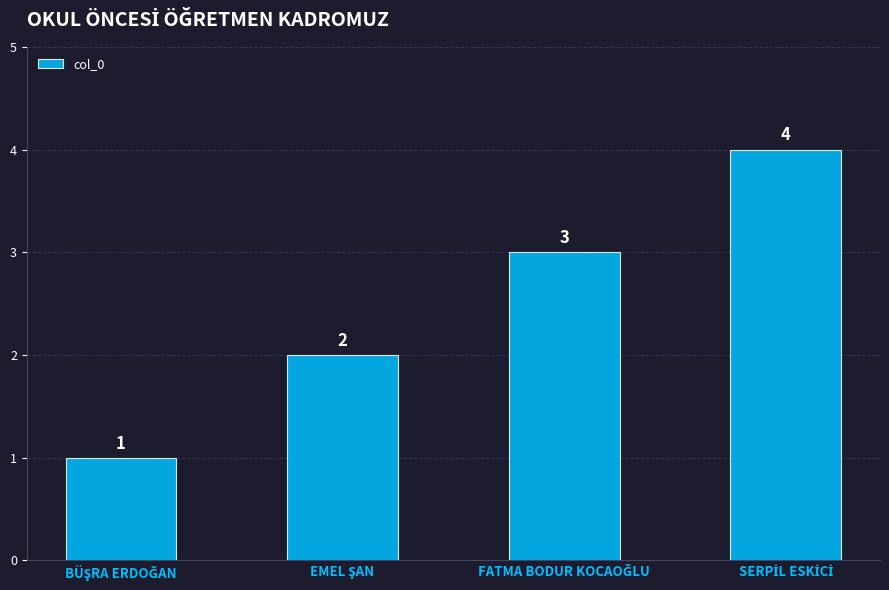

How many bars are there in total?

4